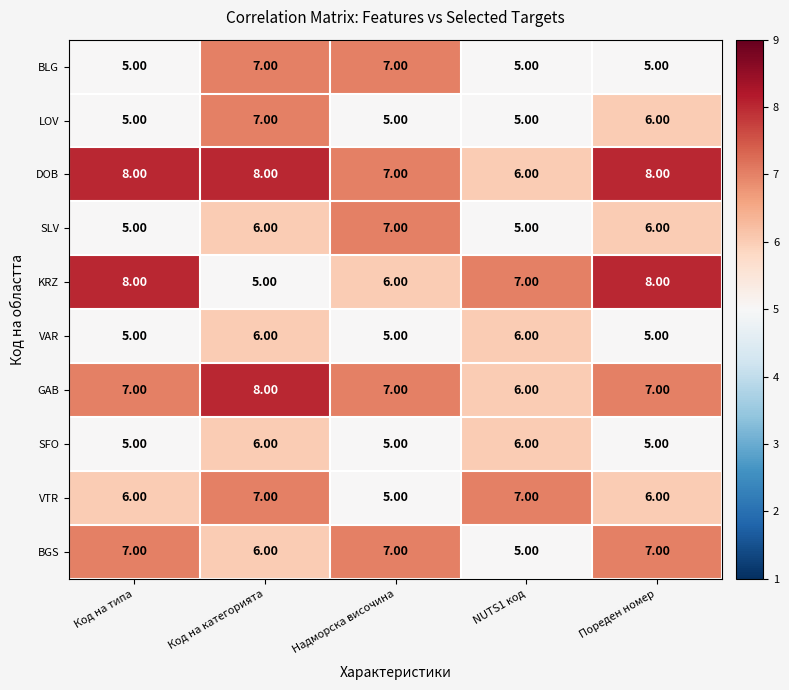

At which label is DOB closest to 7?

Надморска височина